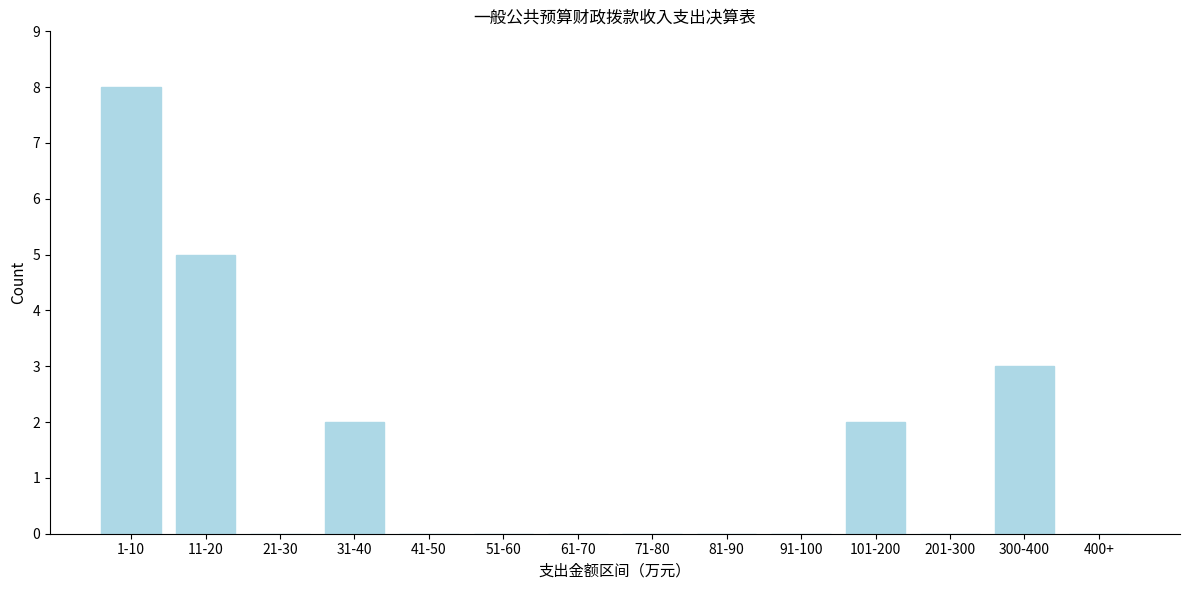

Reading left to right, list all the values displayed in this chart.

1-10=8	11-20=5	21-30=0	31-40=2	41-50=0	51-60=0	61-70=0	71-80=0	81-90=0	91-100=0	101-200=2	201-300=0	300-400=3	400+=0